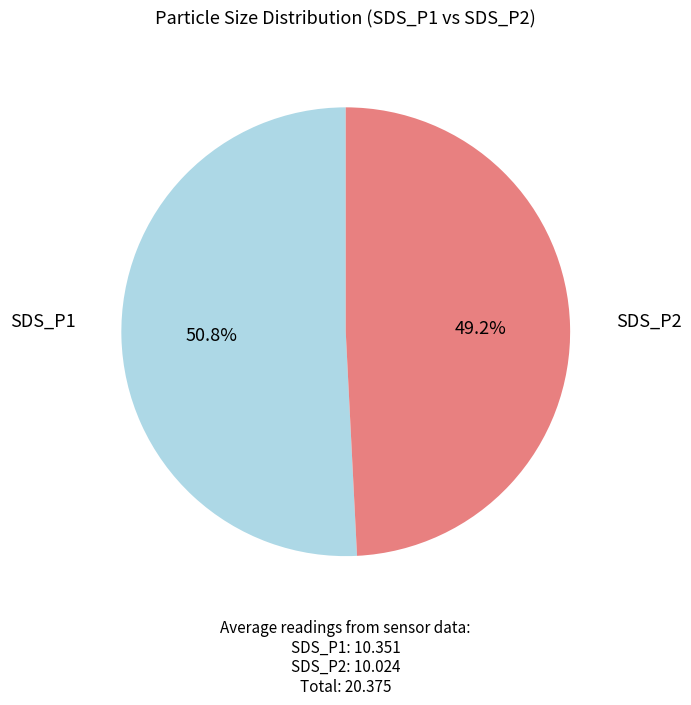

To the nearest percent, what is the combined percentage of SDS_P2 and SDS_P1?

100%